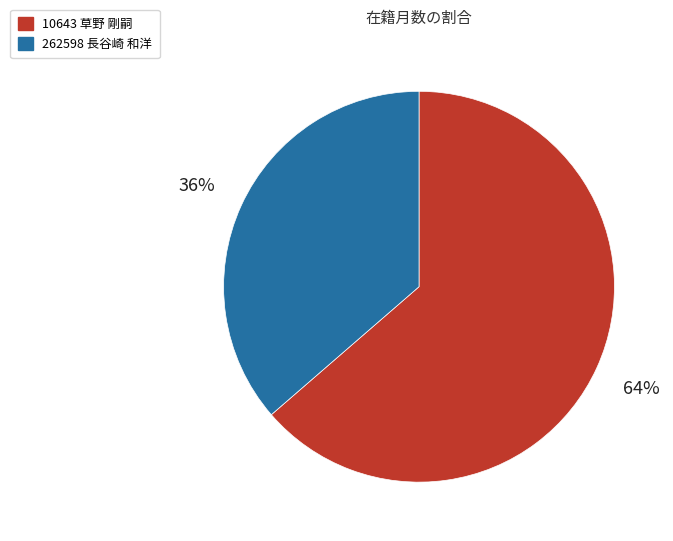

Which category has the biggest portion of the pie?

10643 草野 剛嗣